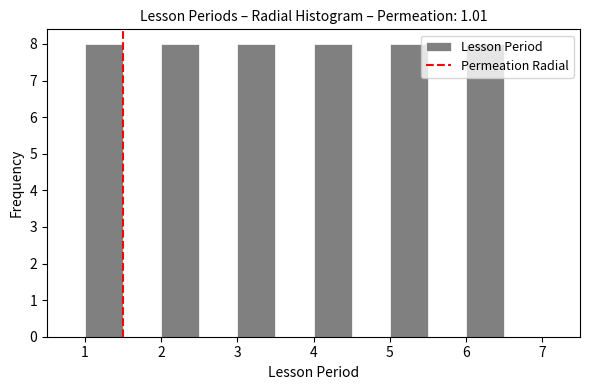

How tall is the bar that spans 1.0 to 1.5 on the x-axis? The values are not printed on the chart, so give them approximately, as read against the axis.

8